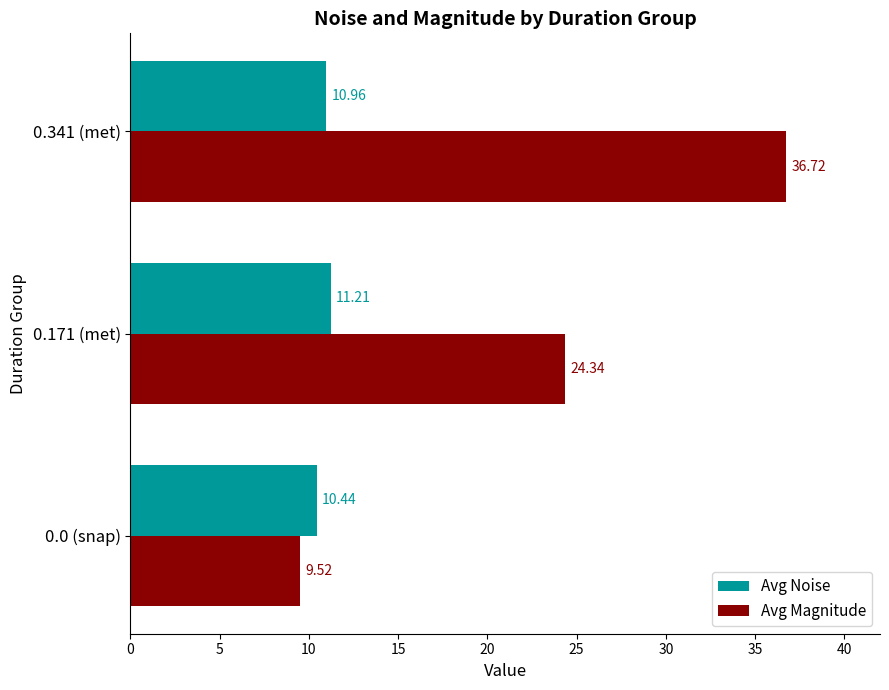

Which series changed the most between 0.0 (snap) and 0.171 (met)?

Avg Magnitude